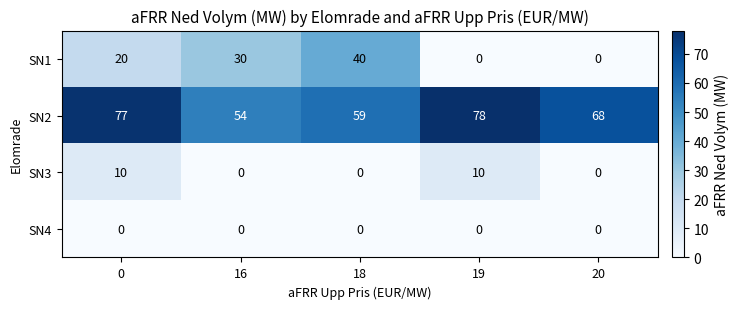

Reading left to right, transcribe all the data shown in this chart.

SN1: 0=20	16=30	18=40	19=0	20=0
SN2: 0=77	16=54	18=59	19=78	20=68
SN3: 0=10	16=0	18=0	19=10	20=0
SN4: 0=0	16=0	18=0	19=0	20=0